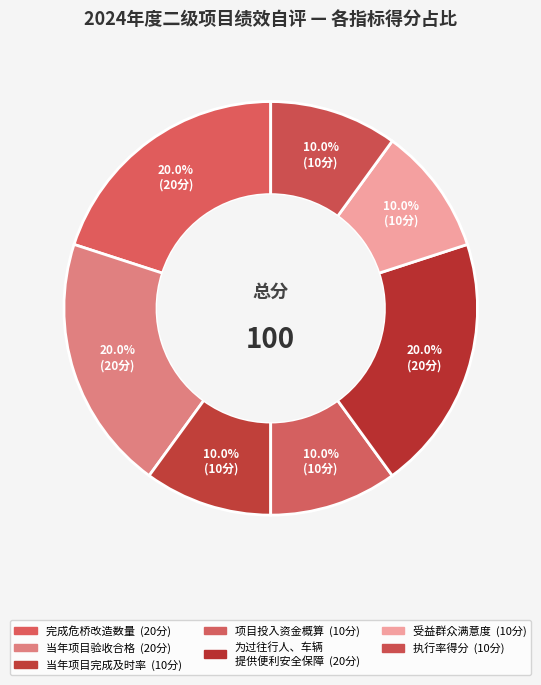

How many slices are in this pie chart?

7